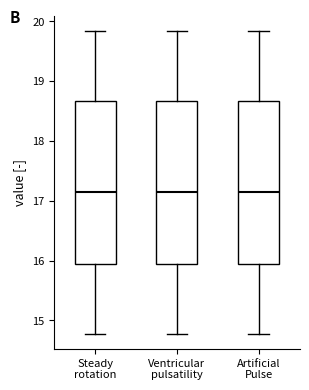

Where is the lower edge of the box for Artificial Pulse on the y-axis? The values are not printed on the chart, so give them approximately, as read against the axis.

16.0